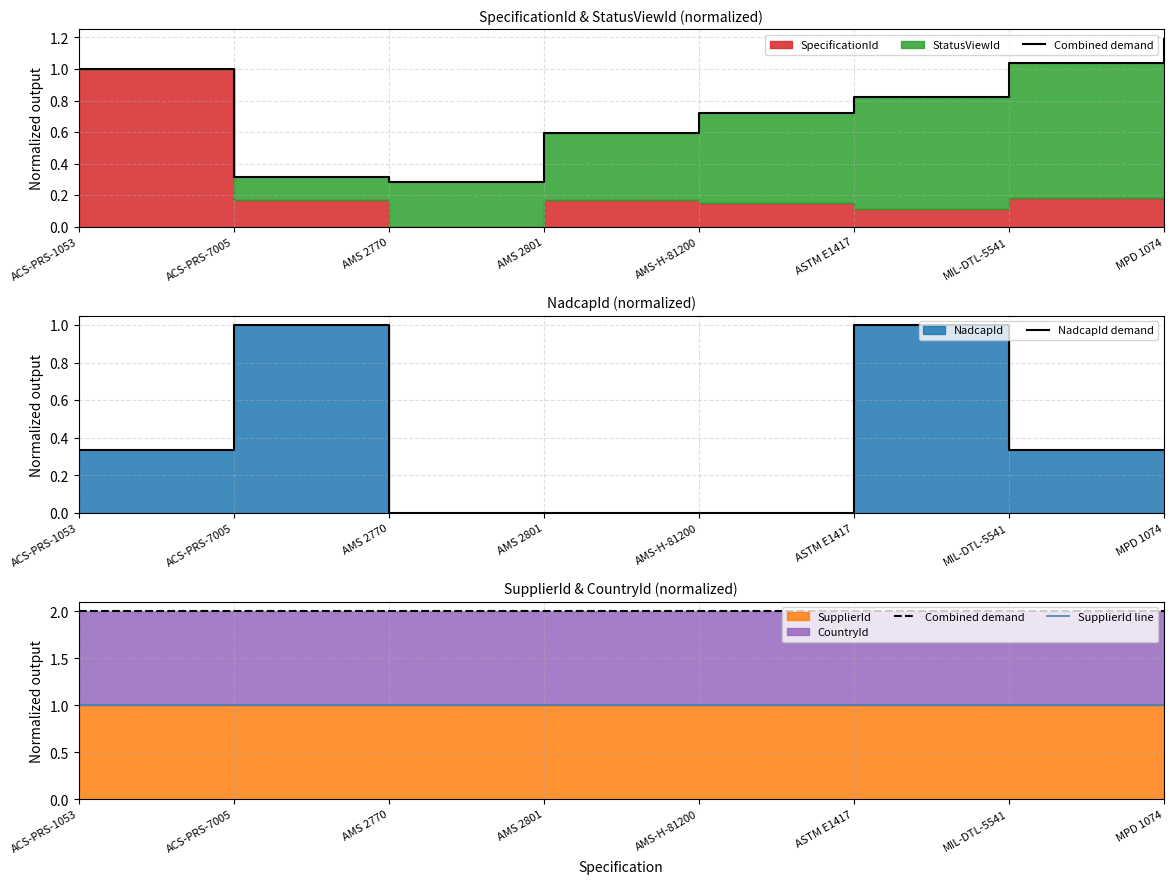

Reading left to right, what are all the values shown in this chart?

Combined demand: 2.0	2.0	2.0	2.0	2.0	2.0	2.0	2.0
NadcapId demand: 0.3	1.0	0.0	0.0	0.0	1.0	0.3	0.3
SupplierId line: 1.0	1.0	1.0	1.0	1.0	1.0	1.0	1.0